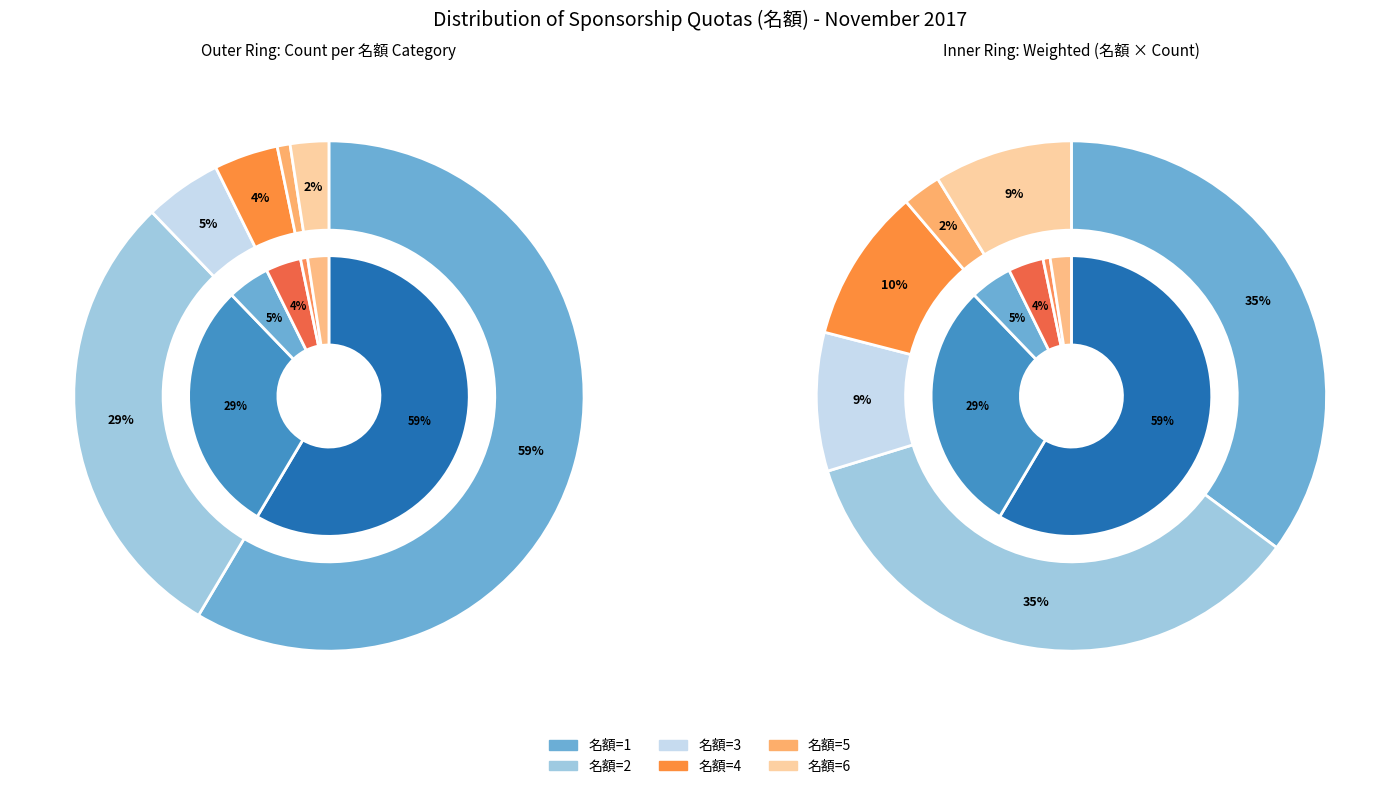

How many segments does this pie chart have?

6